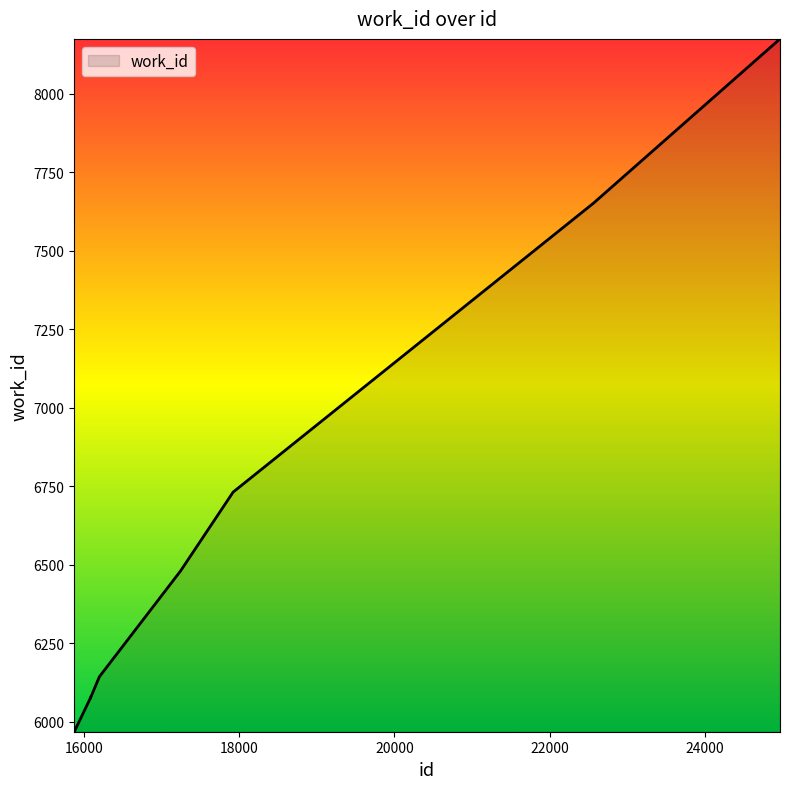

What is the minimum value shown in the chart?

5968